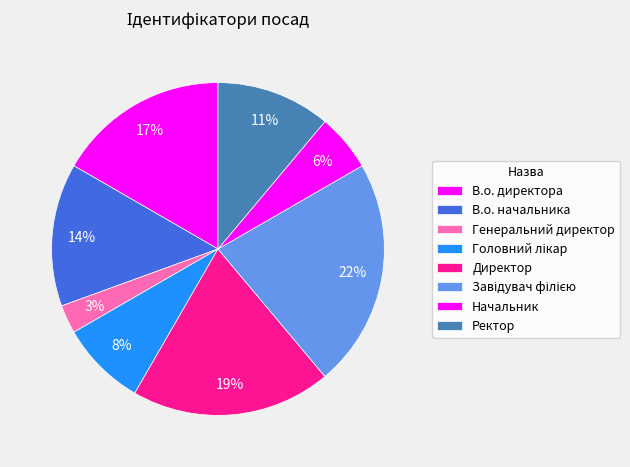

Approximately how many times larger is the value at Завідувач філією compared to Начальник?

4.0